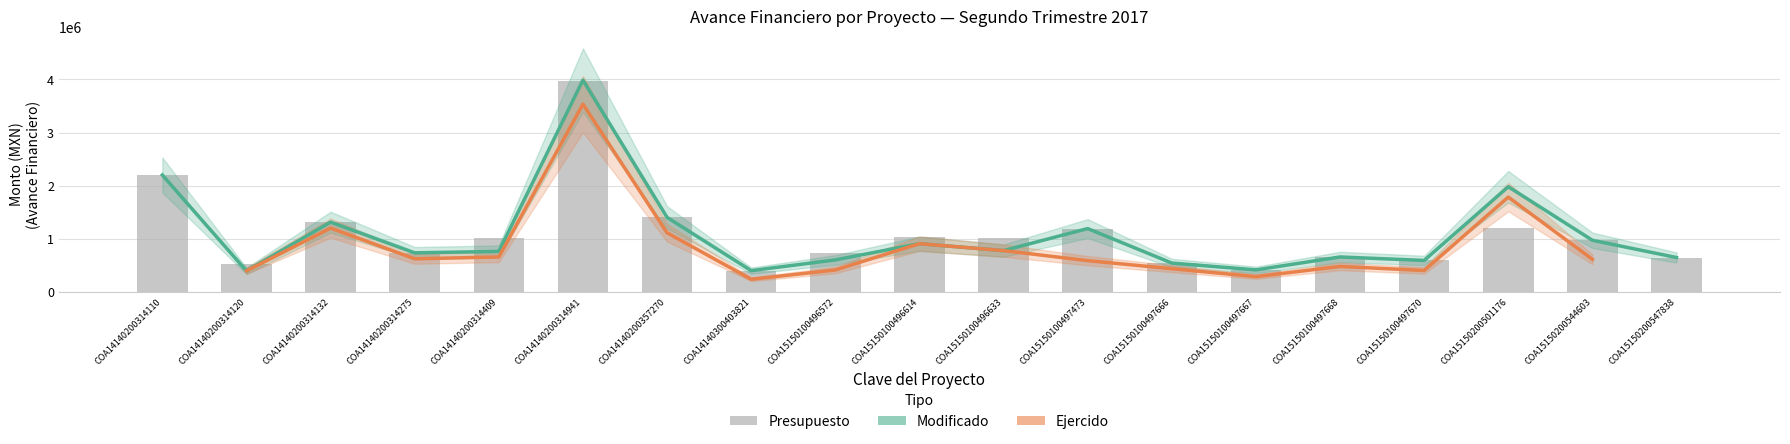

What is the difference between the maximum and minimum values in the Modificado series?

3596229.7